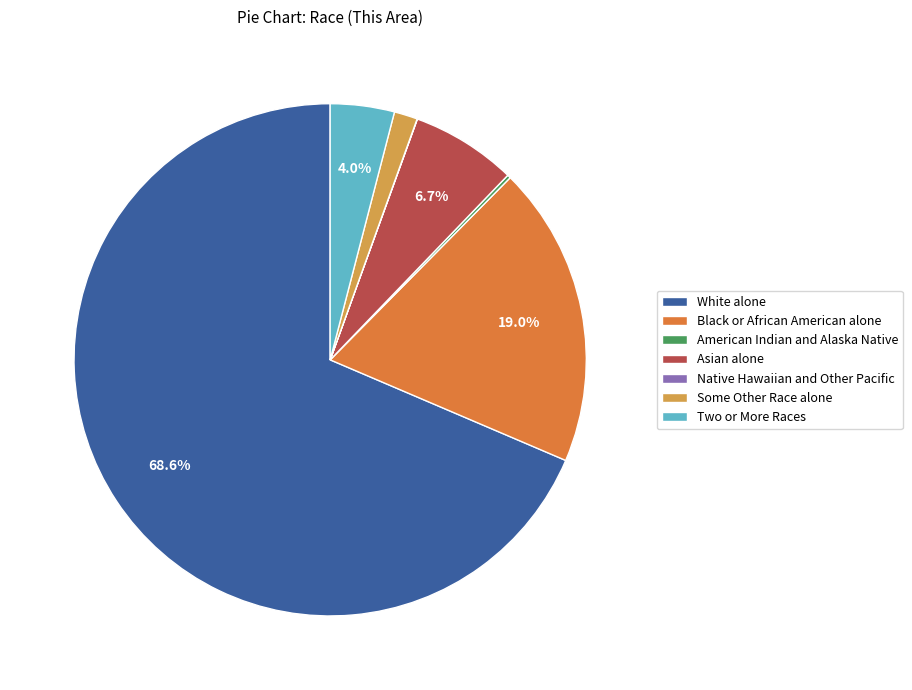

What is the majority slice?

White alone